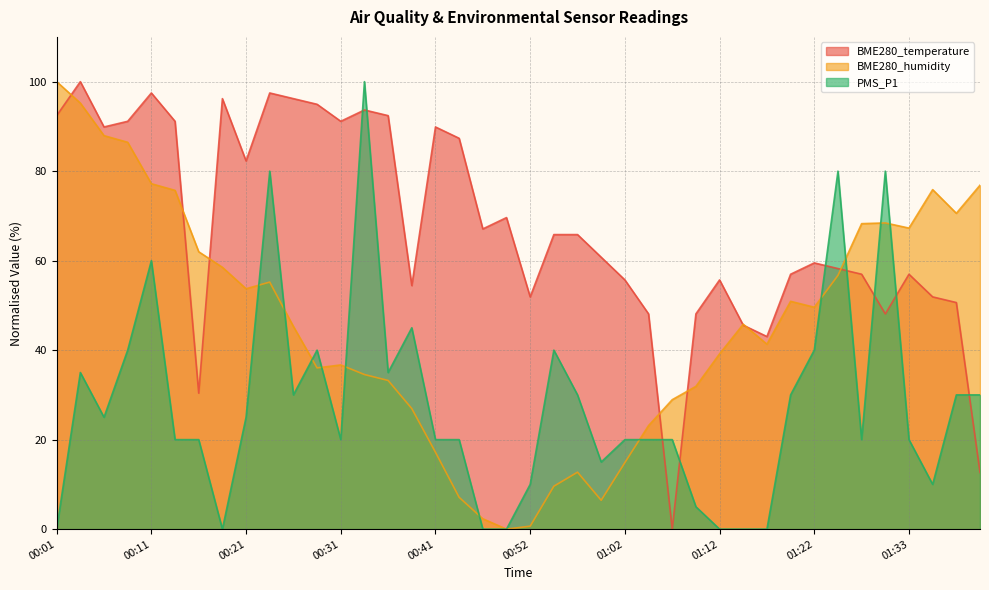

At which category does PMS_P1 reach its first local valley?

00:06